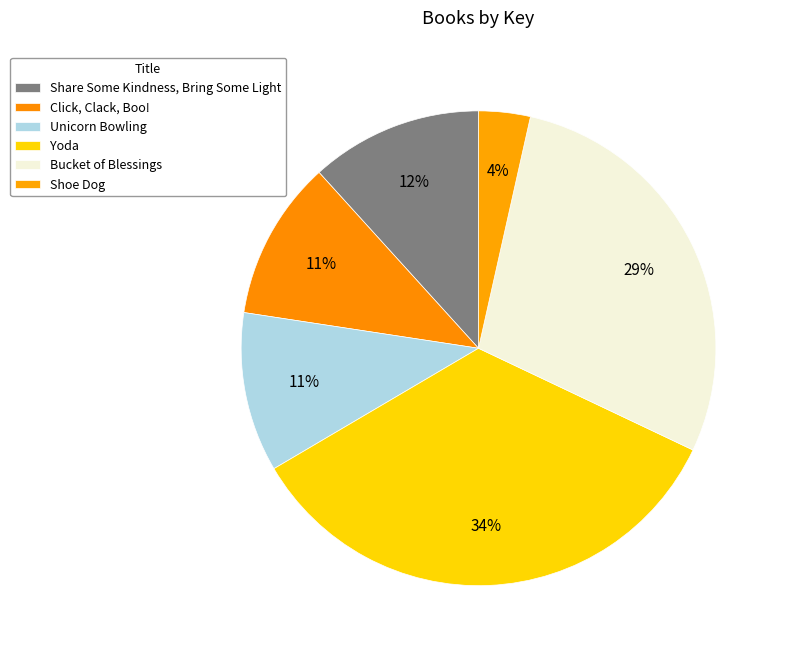

Approximately how many times larger is the value at Click, Clack, Boo! compared to Yoda?

0.3